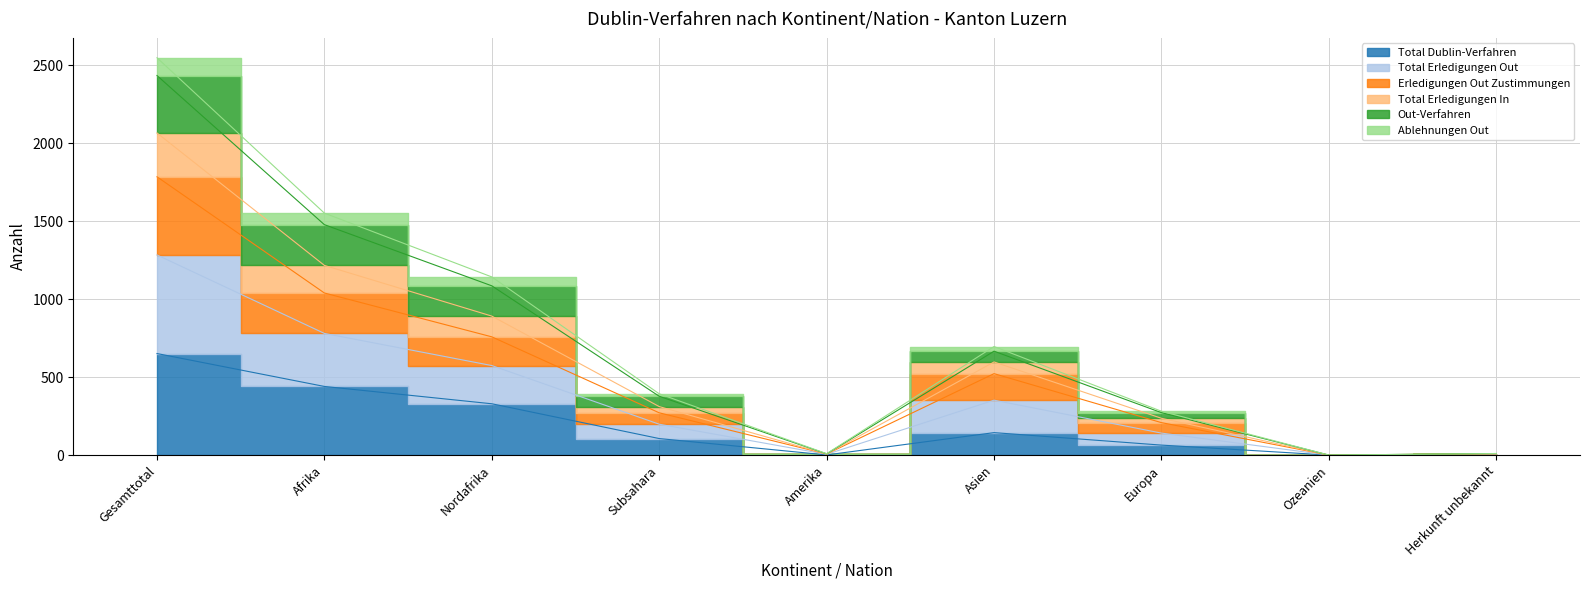

The value of Ablehnungen Out at Nordafrika is 1085. True or false?

True